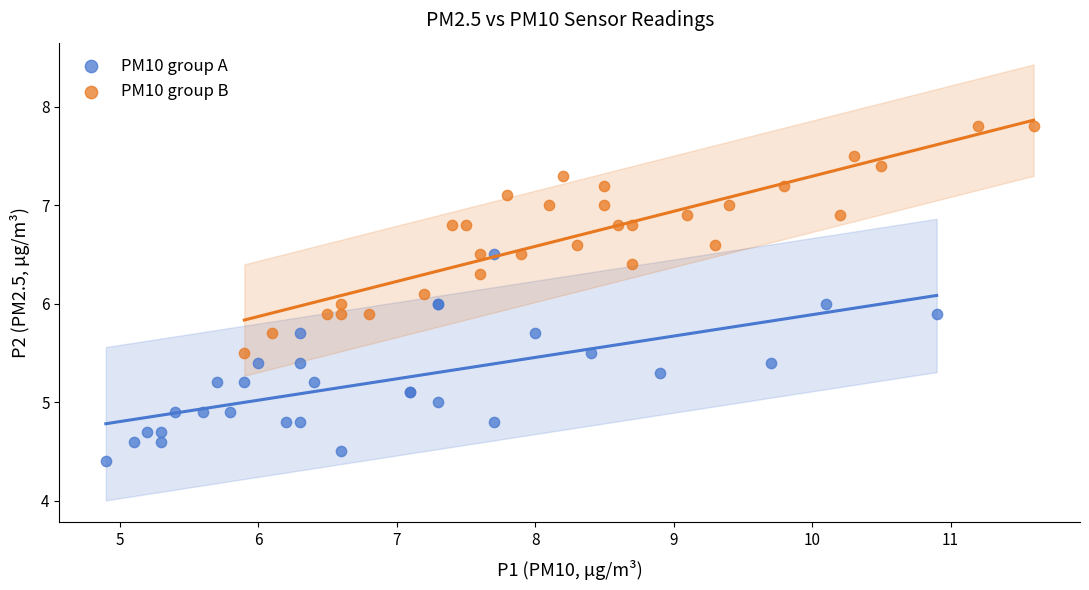

Which series contains the lowest Y value?

PM10 group A